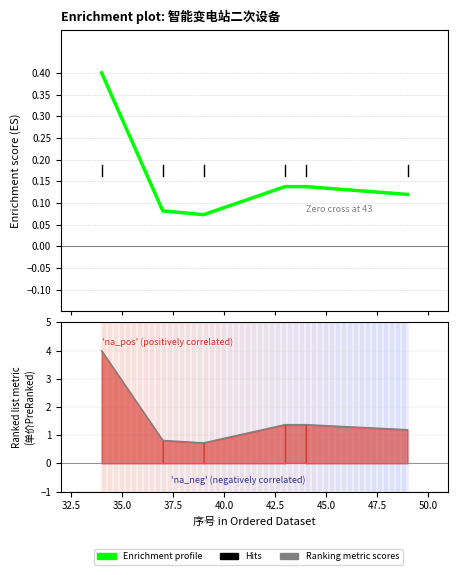

Which series has the largest range (max minus min)?

Ranking metric scores